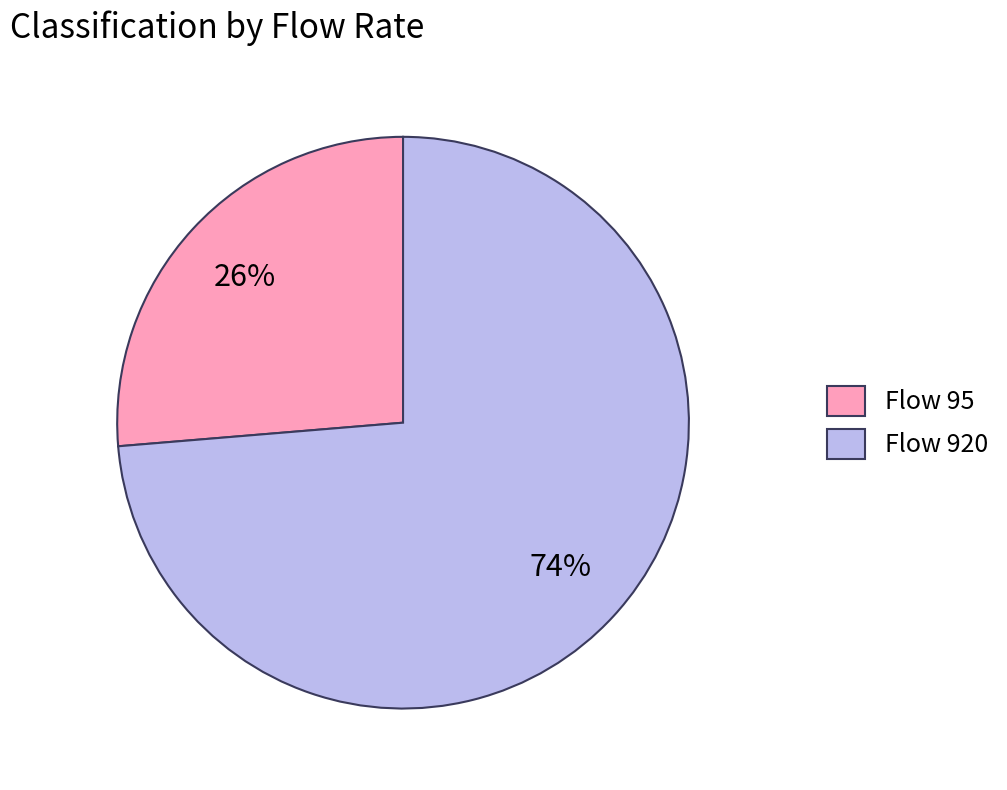

Which slice represents more than half of the pie?

Flow 920